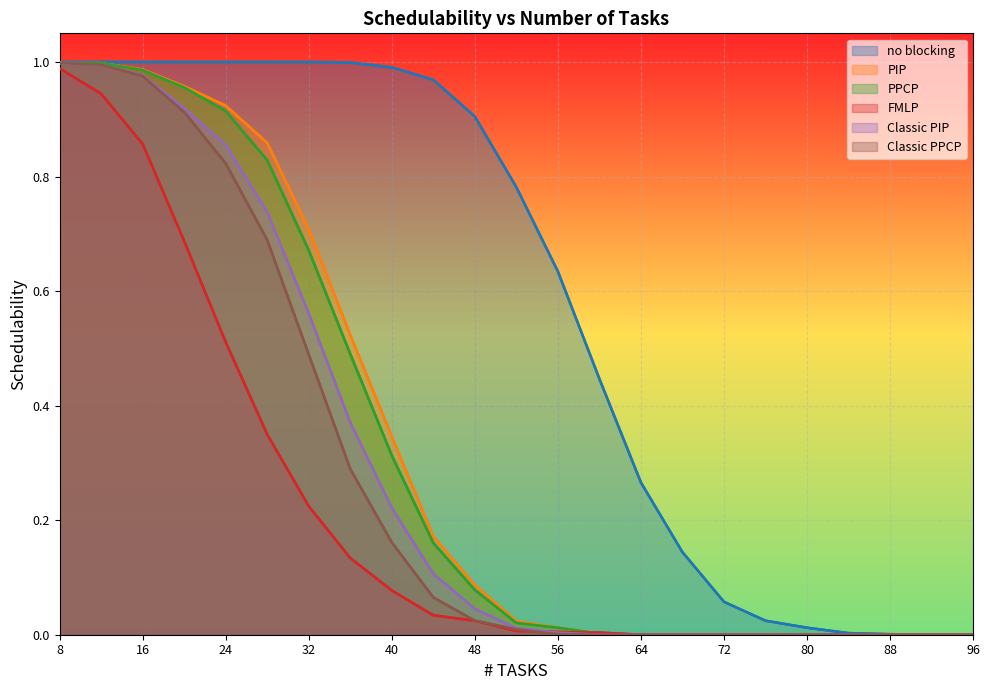

How many categories are shown in the chart?

23